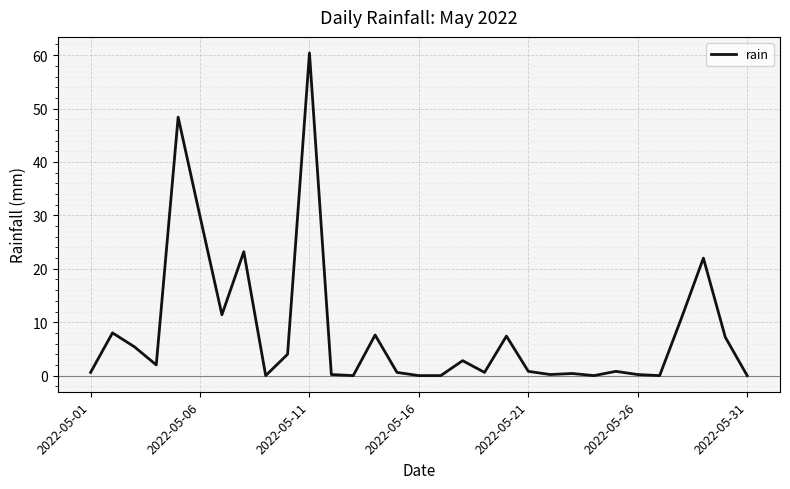

What is the greatest value displayed?

60.4